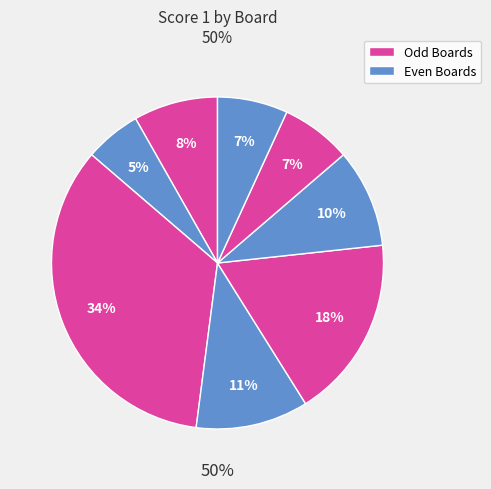

How much of the chart is everything except Board 8?

93.2%